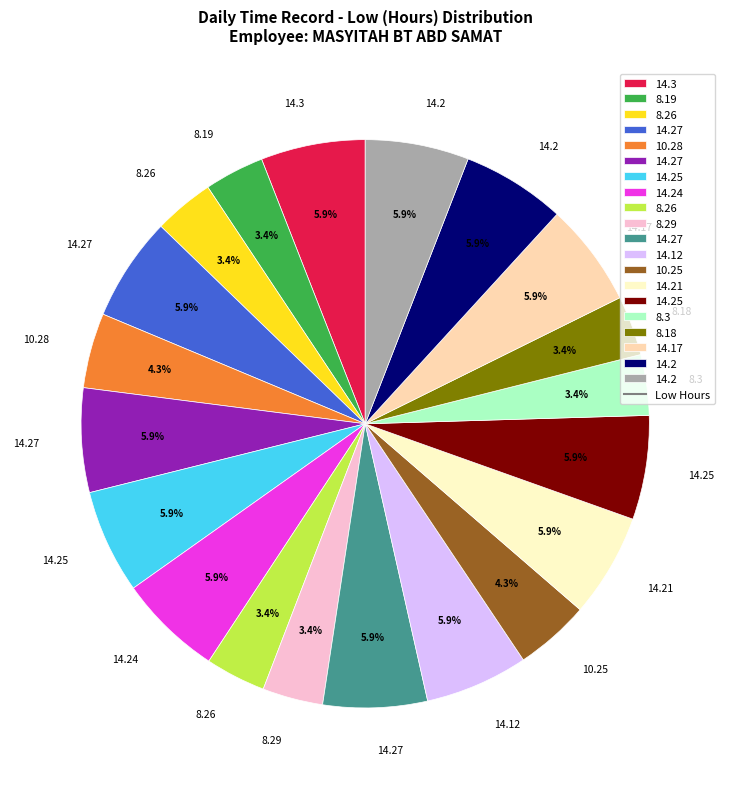

Does any single category account for the majority?

No